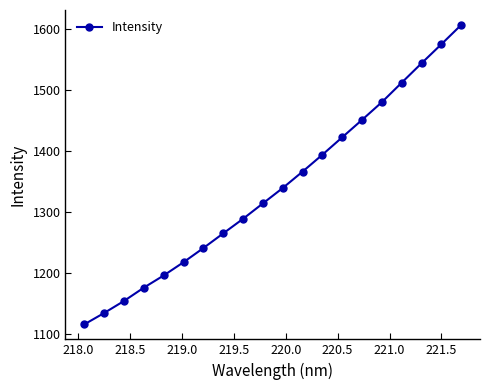

Count the number of values greater than 1339.

10